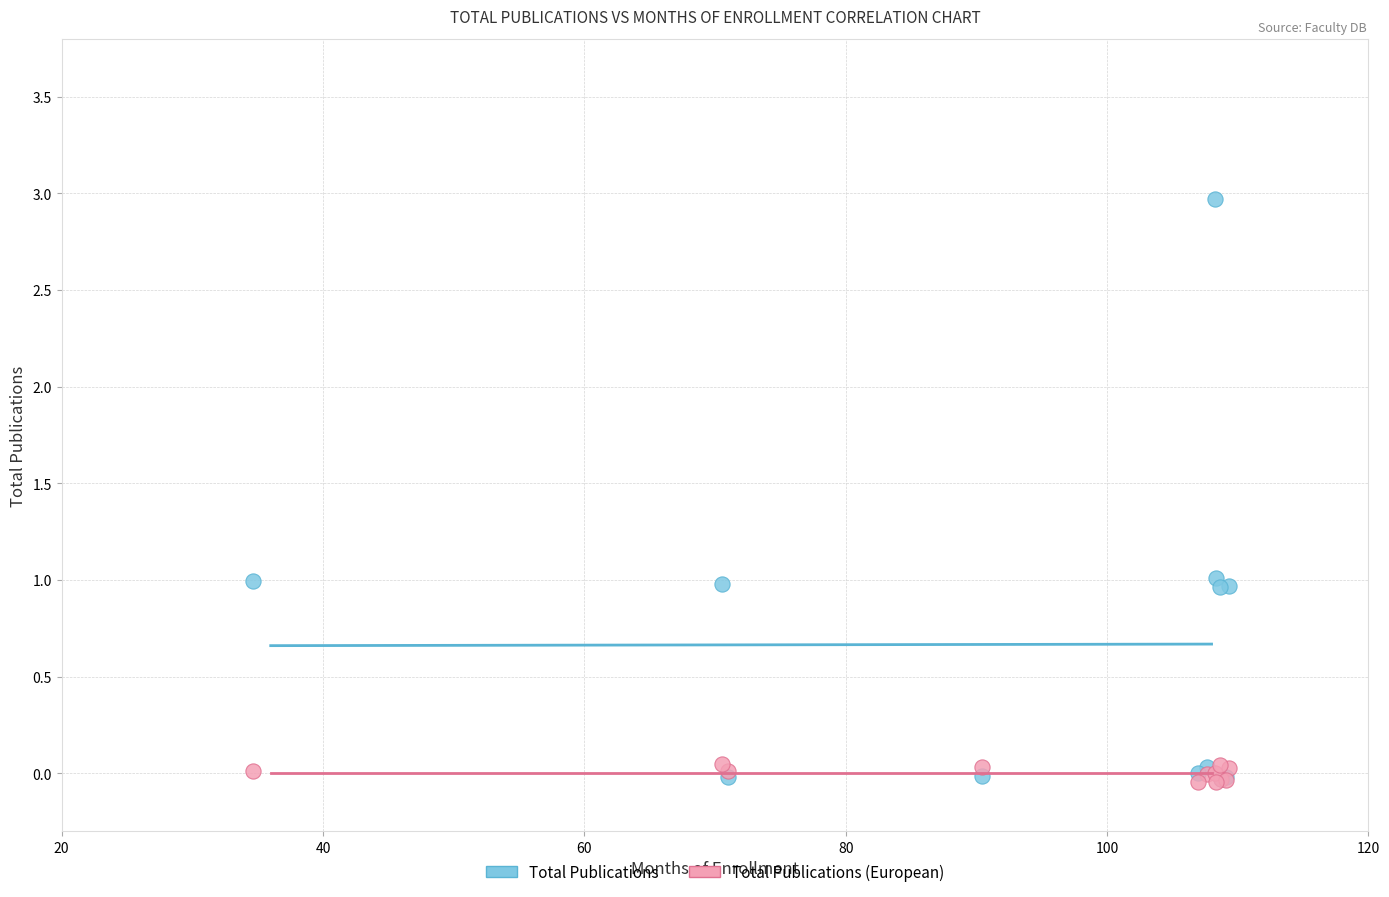

What are all the series names shown in the legend?

Total Publications, Total Publications (European)